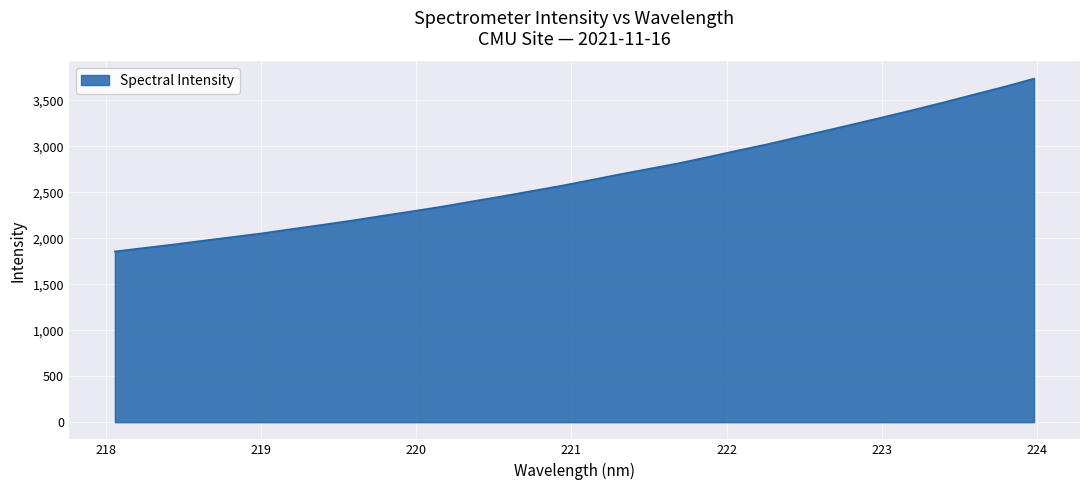

What is the greatest value displayed?

3737.3